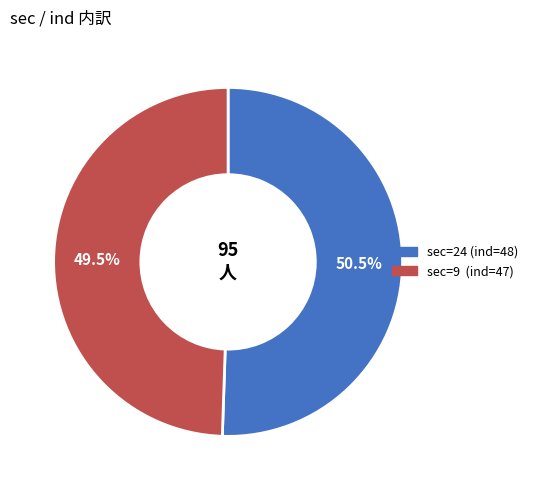

Which category has the biggest portion of the pie?

sec=24